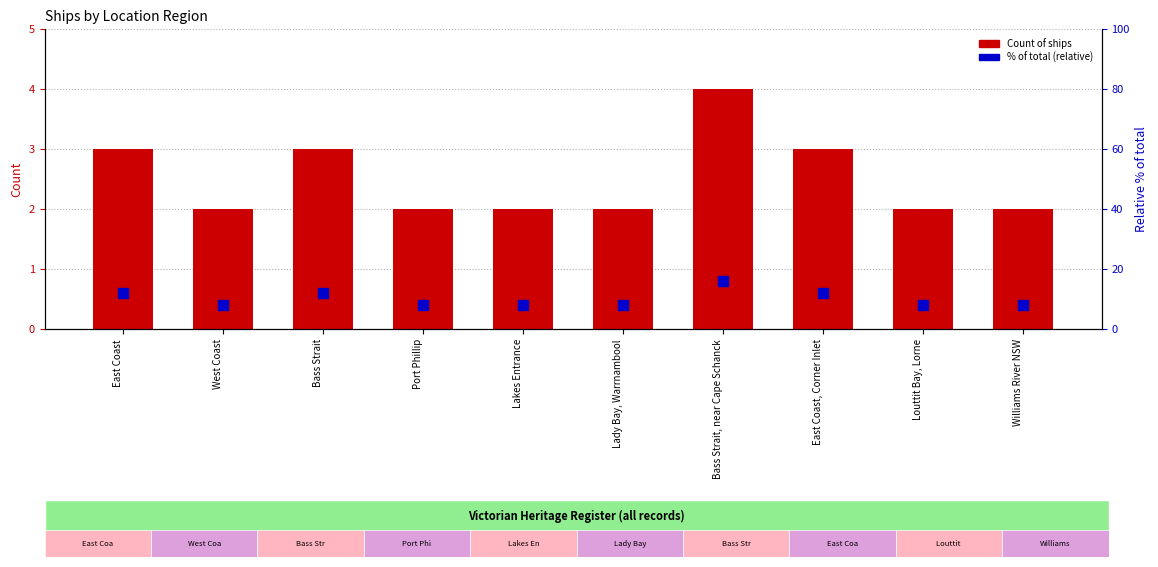

What are all the series names shown in the legend?

Count of ships, % of total (relative)